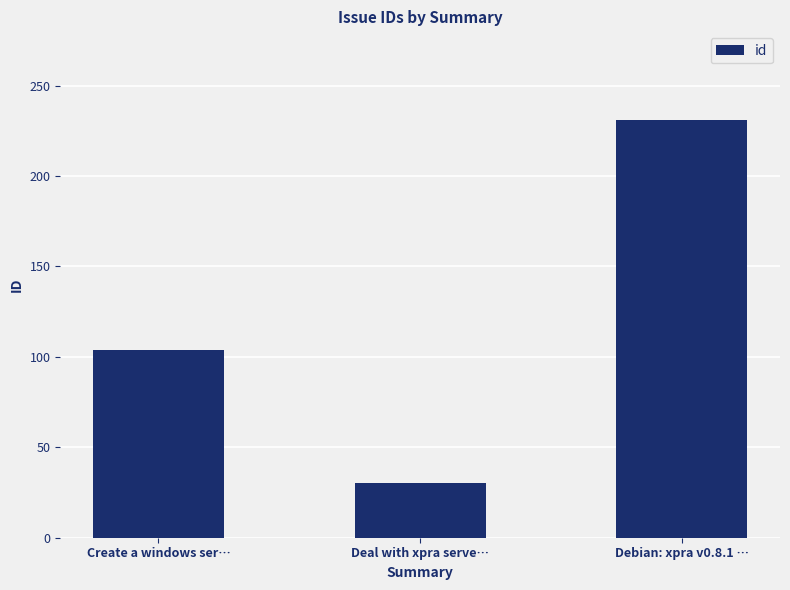

Which has a higher value, Debian: xpra v0.8.1 … or Deal with xpra serve…?

Debian: xpra v0.8.1 …